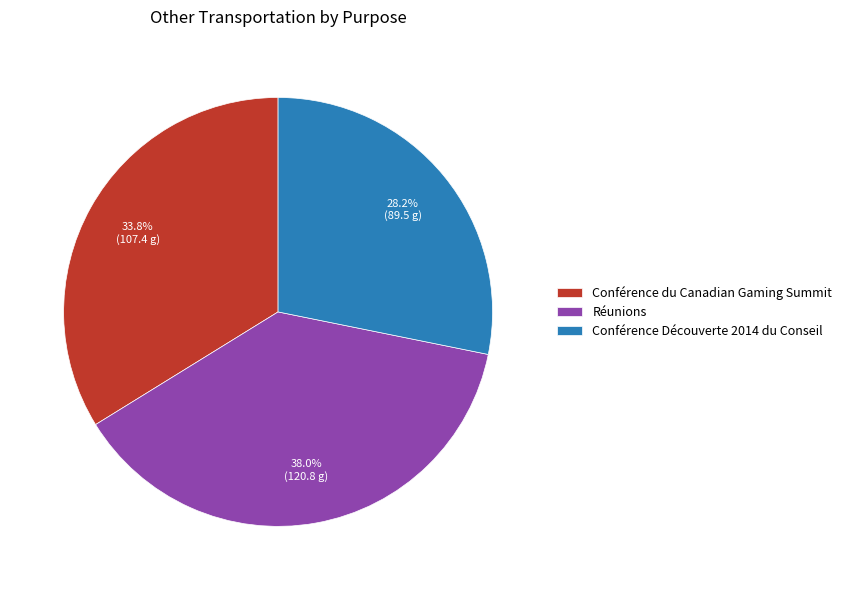

Between Conférence Découverte 2014 du Conseil and Conférence du Canadian Gaming Summit, which is larger?

Conférence du Canadian Gaming Summit